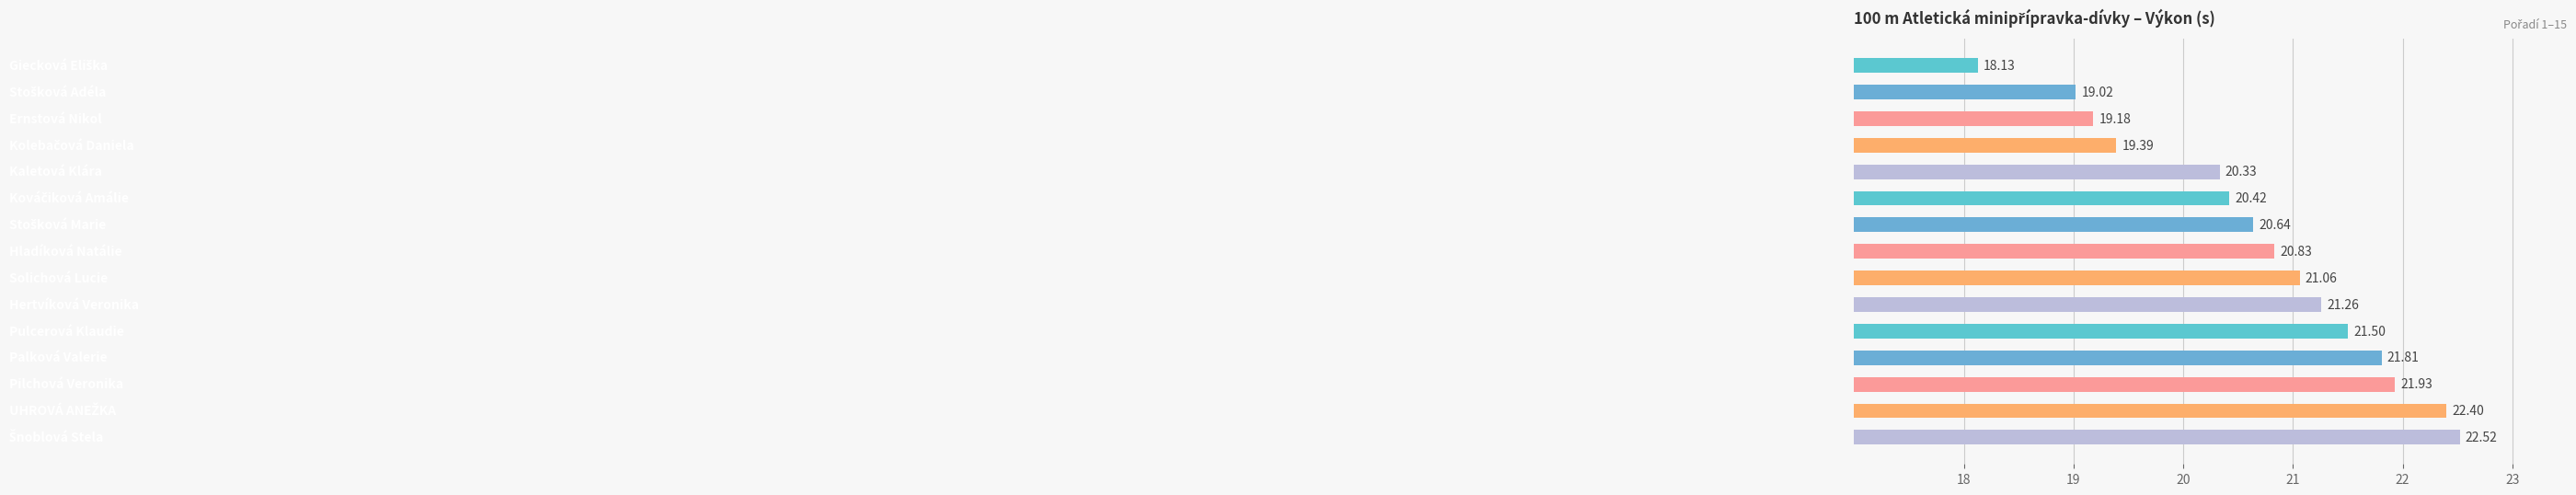

What is the difference between the maximum and minimum values?

4.4